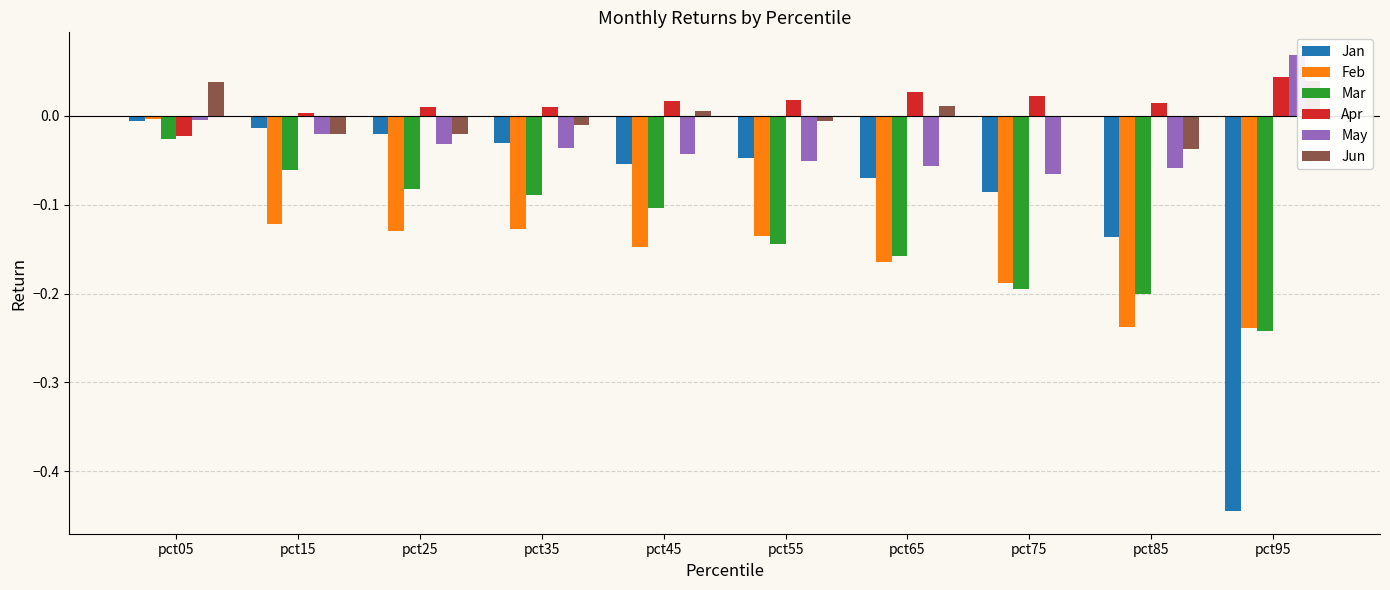

Which category has the highest value in the Mar series?

pct05